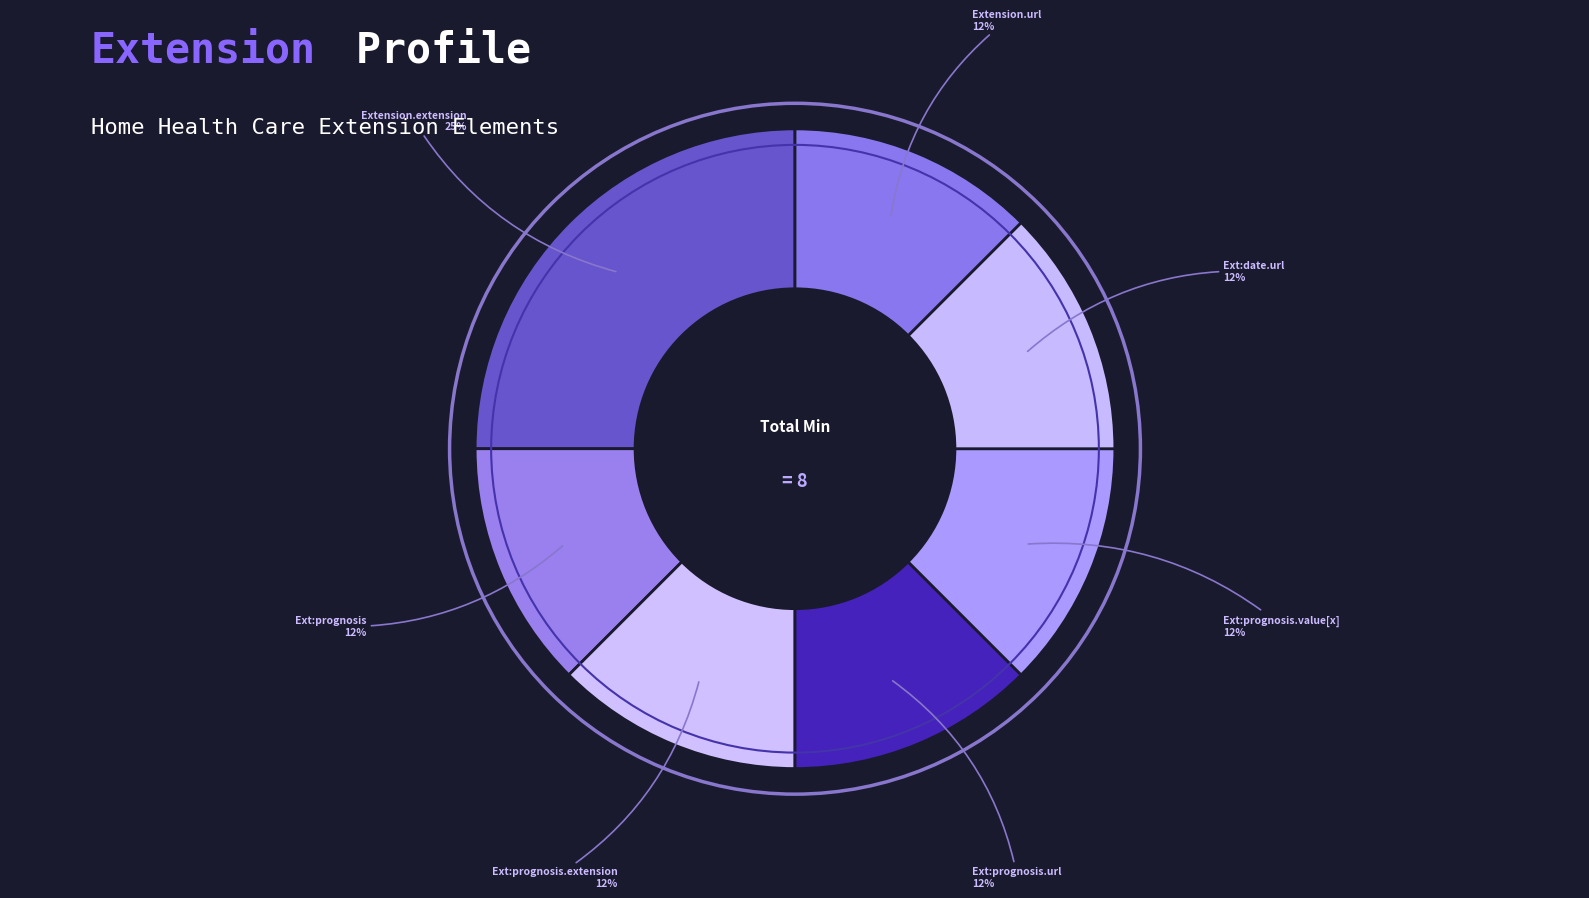

Approximately how many times larger is the value at Ext:prognosis.url compared to Extension.extension?

0.5